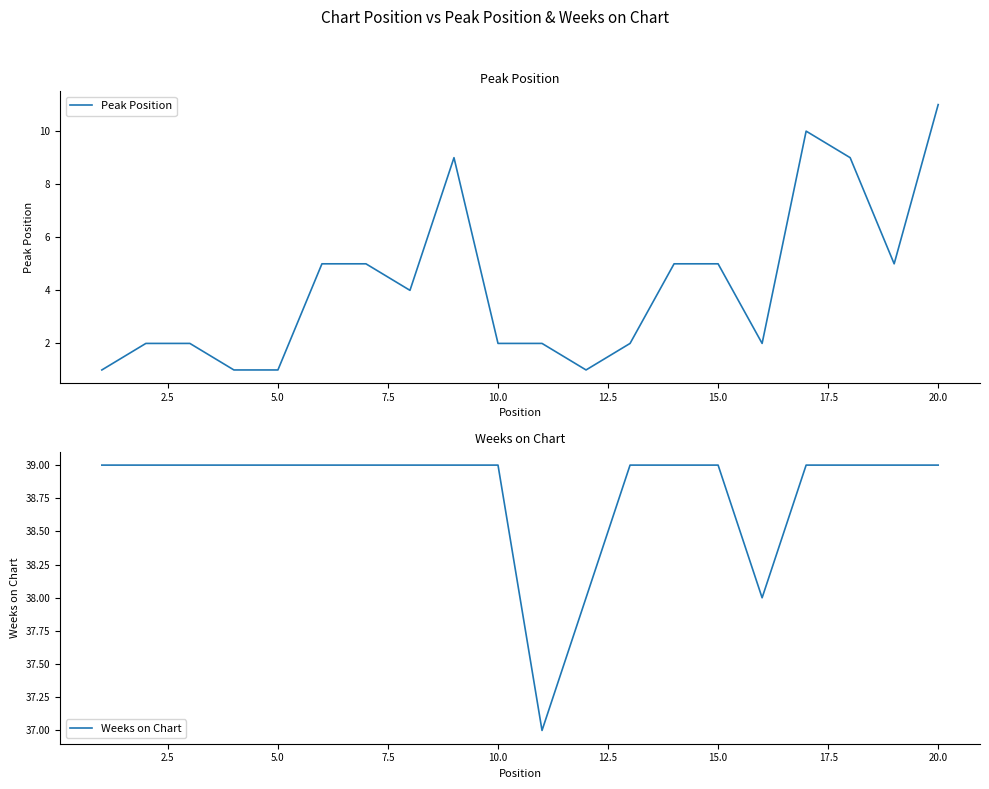

What is the lowest value of the Weeks on Chart series?

37